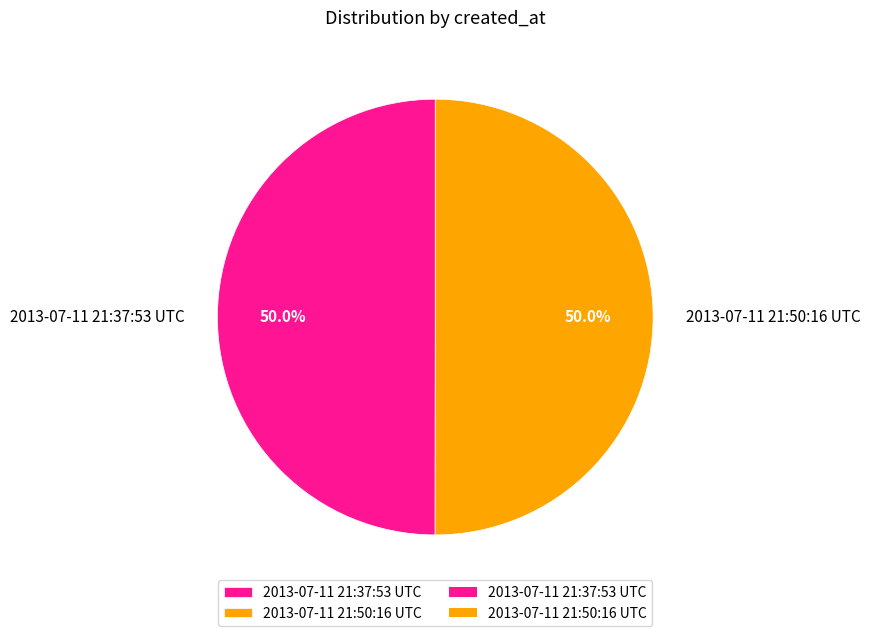

To the nearest percent, what portion does 2013-07-11 21:50:16 UTC represent?

50%